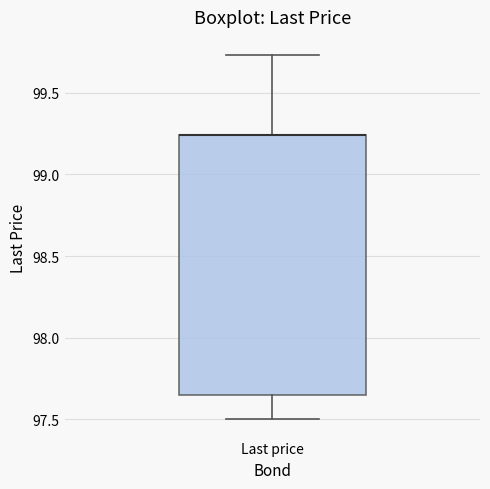

Read this box plot against the y-axis: the position of the median line, the range covered by the box, and the ends of both whiskers. The values are not printed on the chart, so give them approximately, as read against the axis.

median 99.25 (drawn on the box's upper edge), box 97.65 to 99.25, whiskers 97.50 to 99.75